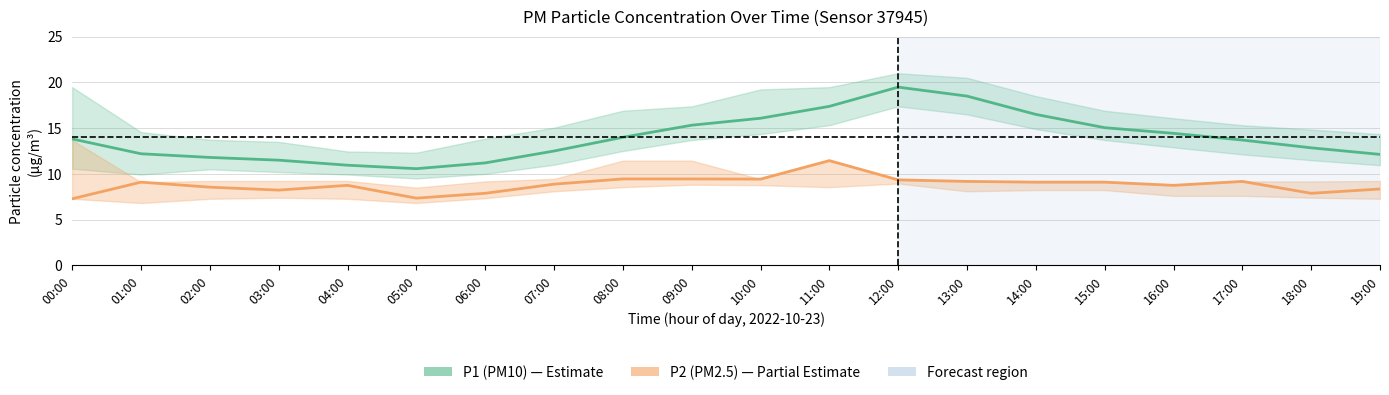

What is the spread (max minus min) of values at 09:00?

5.9